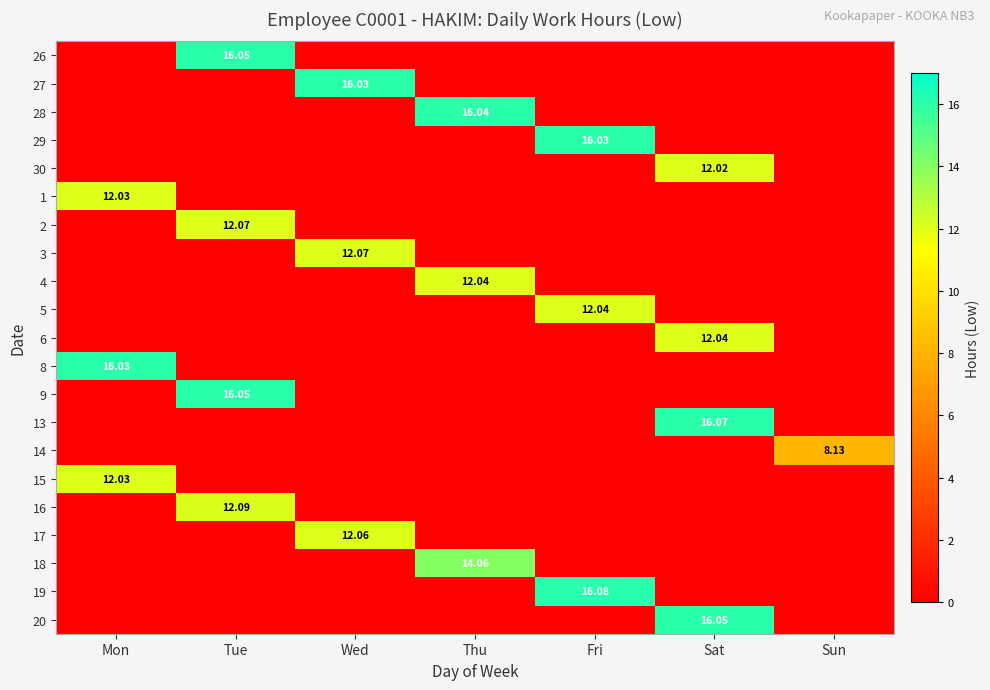

Is it true that 15 equals -7.1 at Thu?

False